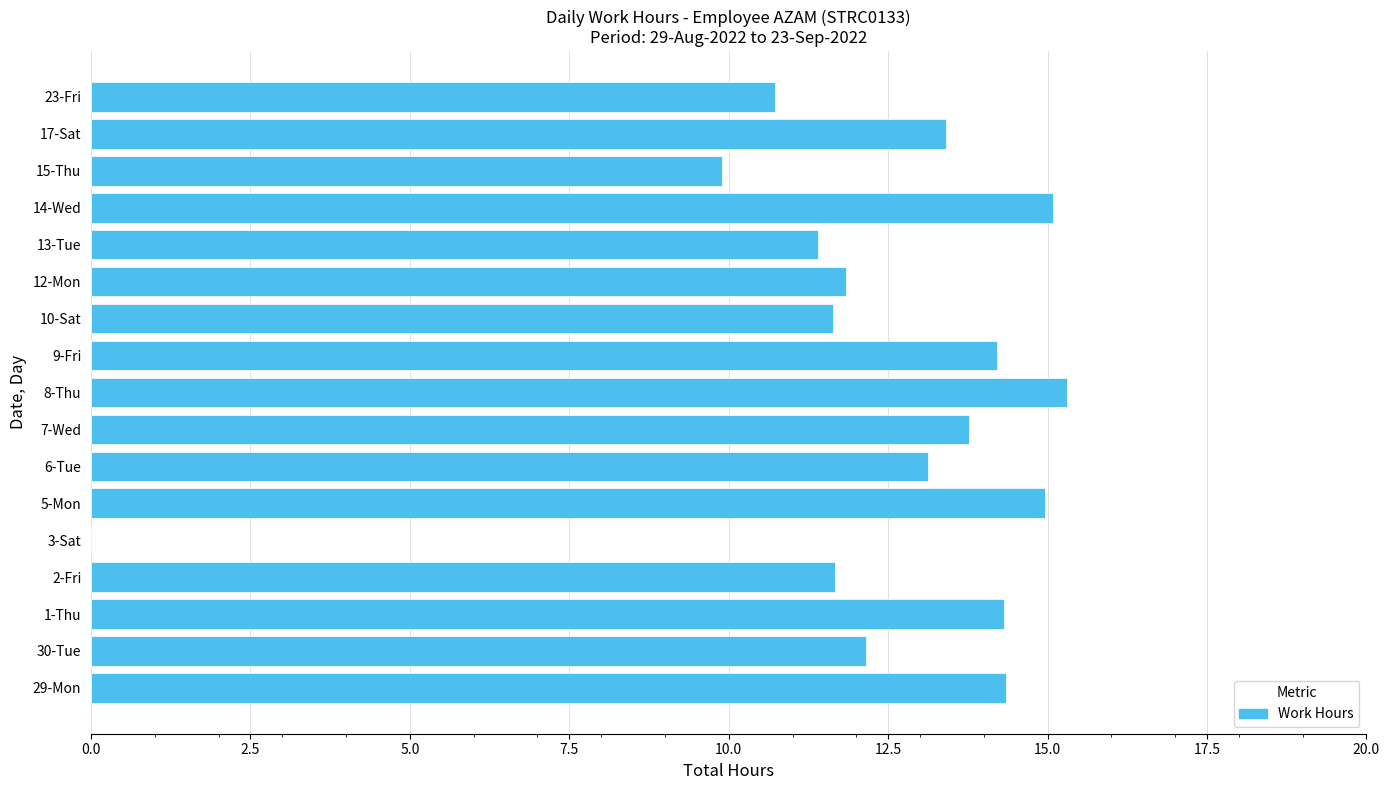

What is the greatest value displayed?

15.3